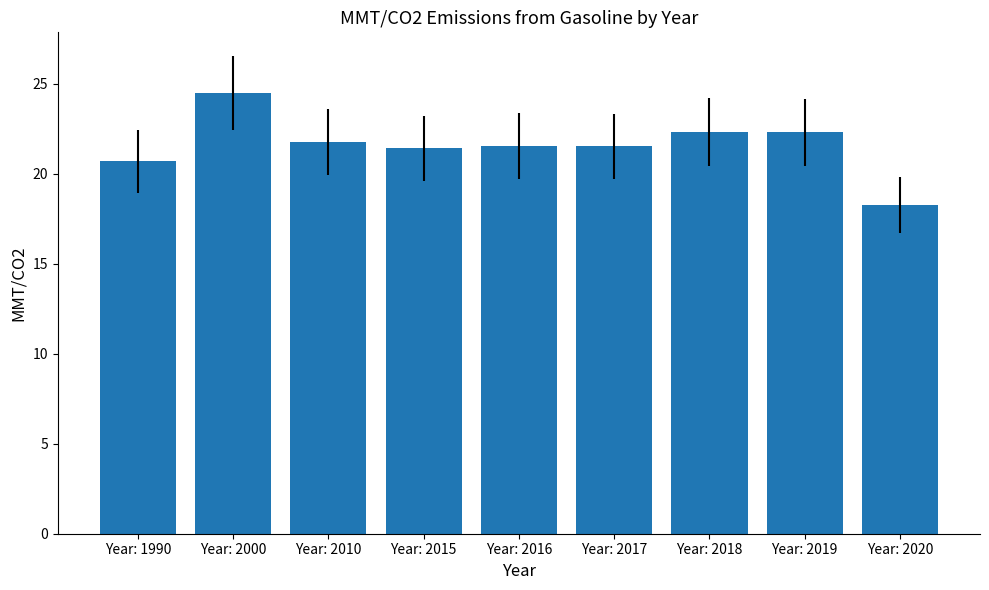

What is the minimum value shown in the chart?

18.3